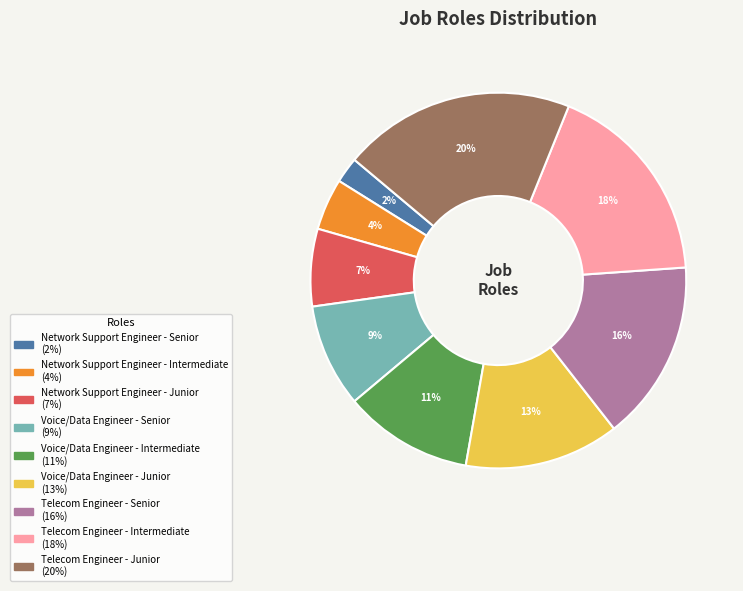

Rank the categories by value from lowest to highest.

Network Support Engineer - Senior, Network Support Engineer - Intermediate, Network Support Engineer - Junior, Voice/Data Engineer - Senior, Voice/Data Engineer - Intermediate, Voice/Data Engineer - Junior, Telecom Engineer - Senior, Telecom Engineer - Intermediate, Telecom Engineer - Junior